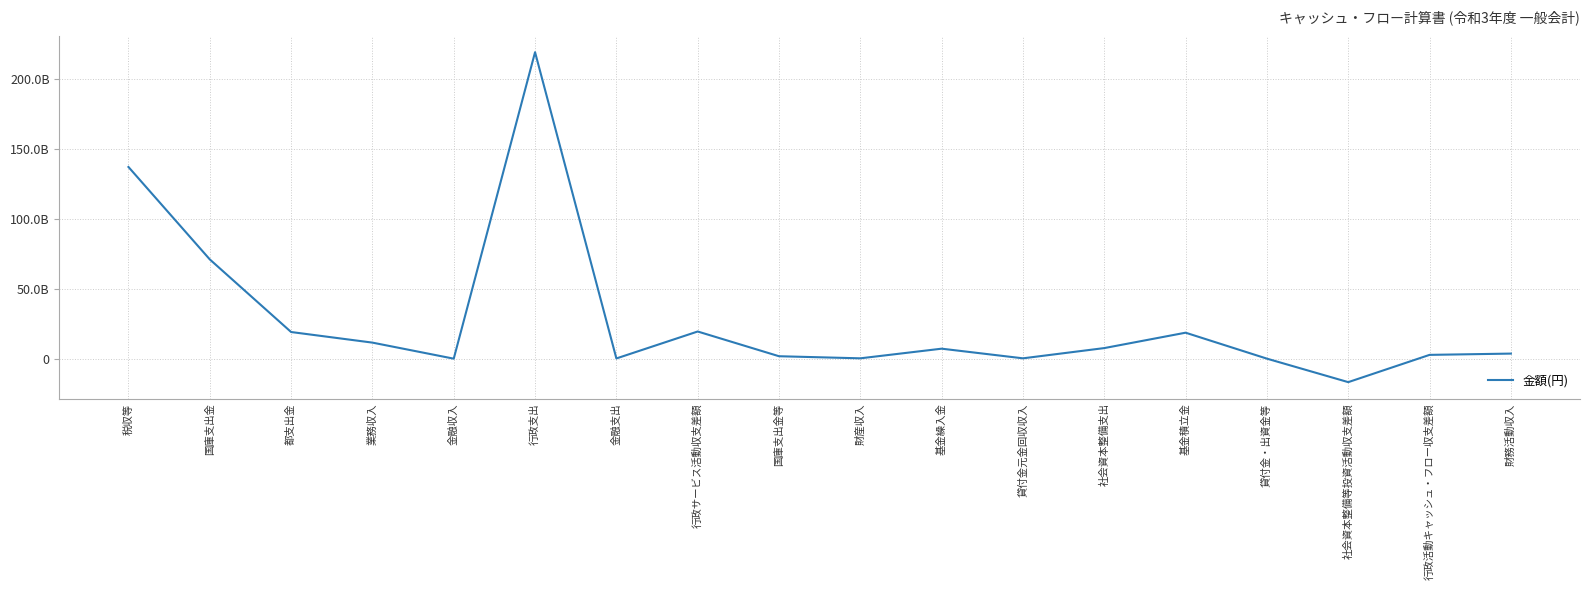

What is the label of the 17th point from the right?

国庫支出金